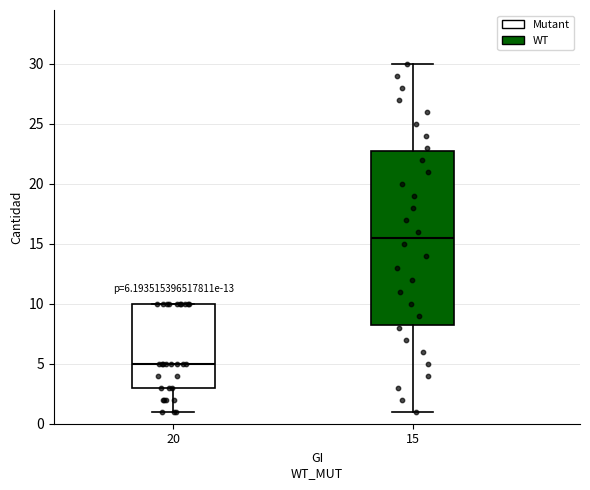

Which box's median line is the lowest?

20